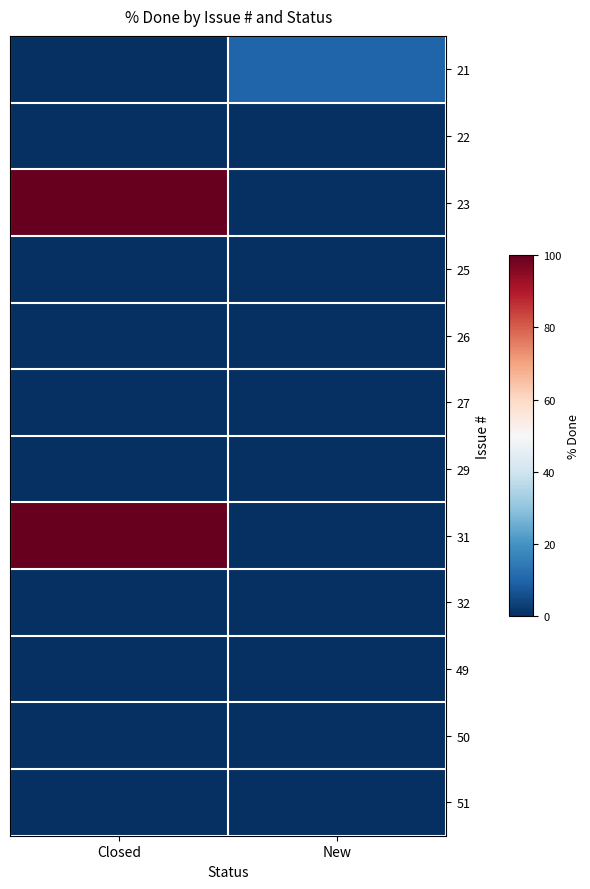

Which has a higher value, Closed or New?

New